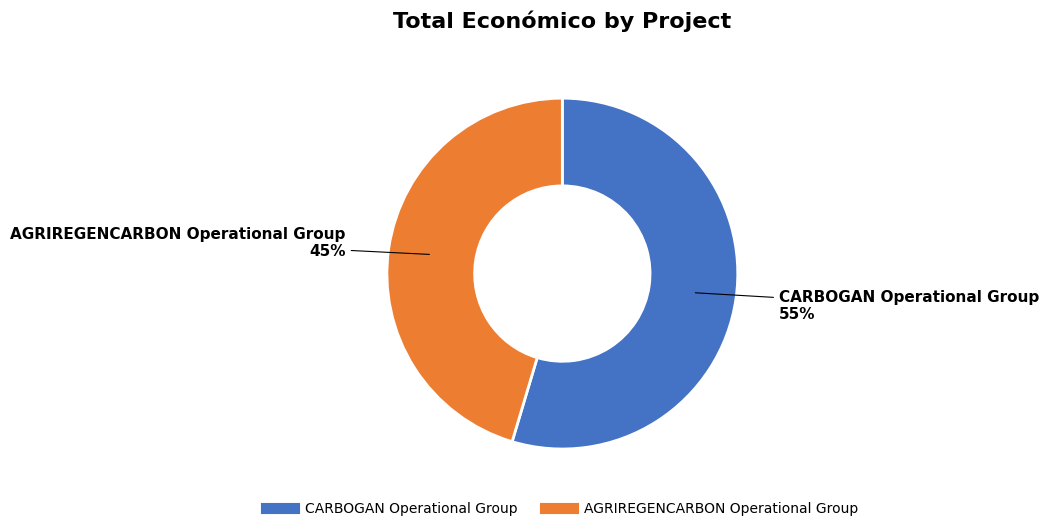

What percentage is the CARBOGAN Operational Group slice, to the nearest percent?

55%